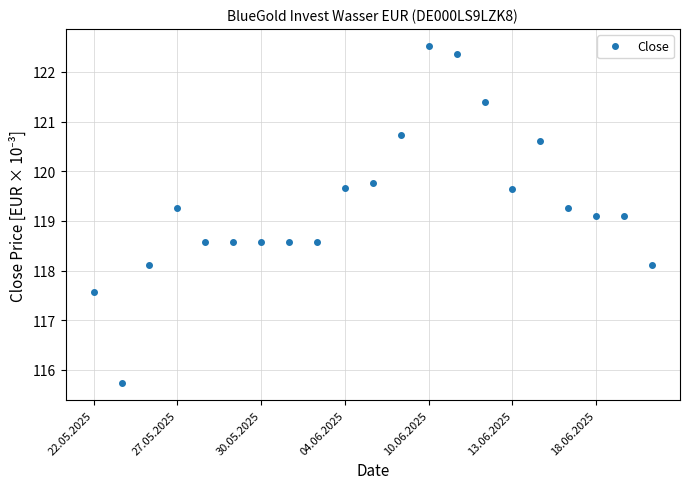

What is the value of the 10th point from the left?

119.7